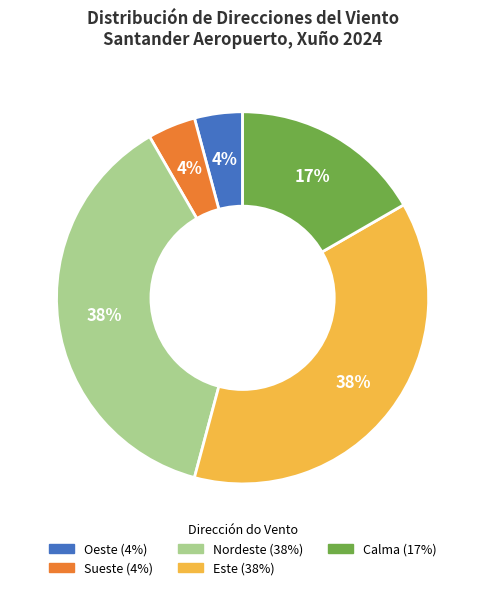

To the nearest percent, what is the average slice percentage?

20%